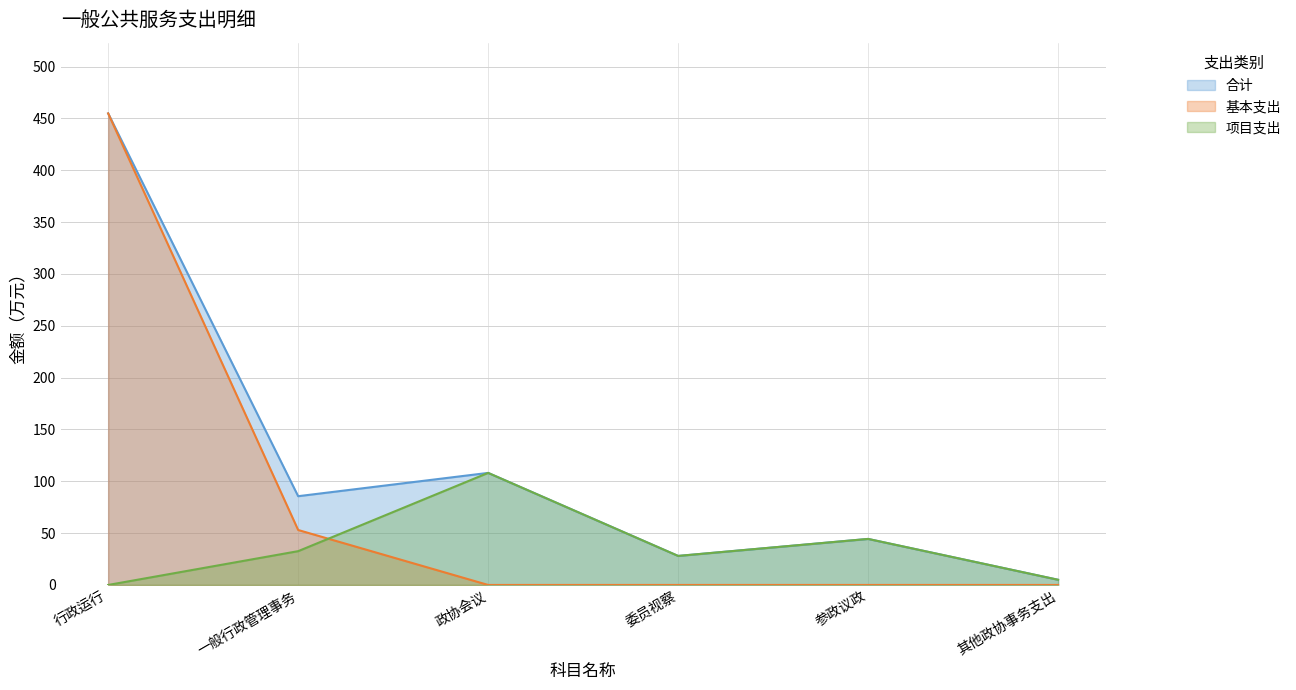

True or false: 项目支出 and 合计 cross at least once.

False